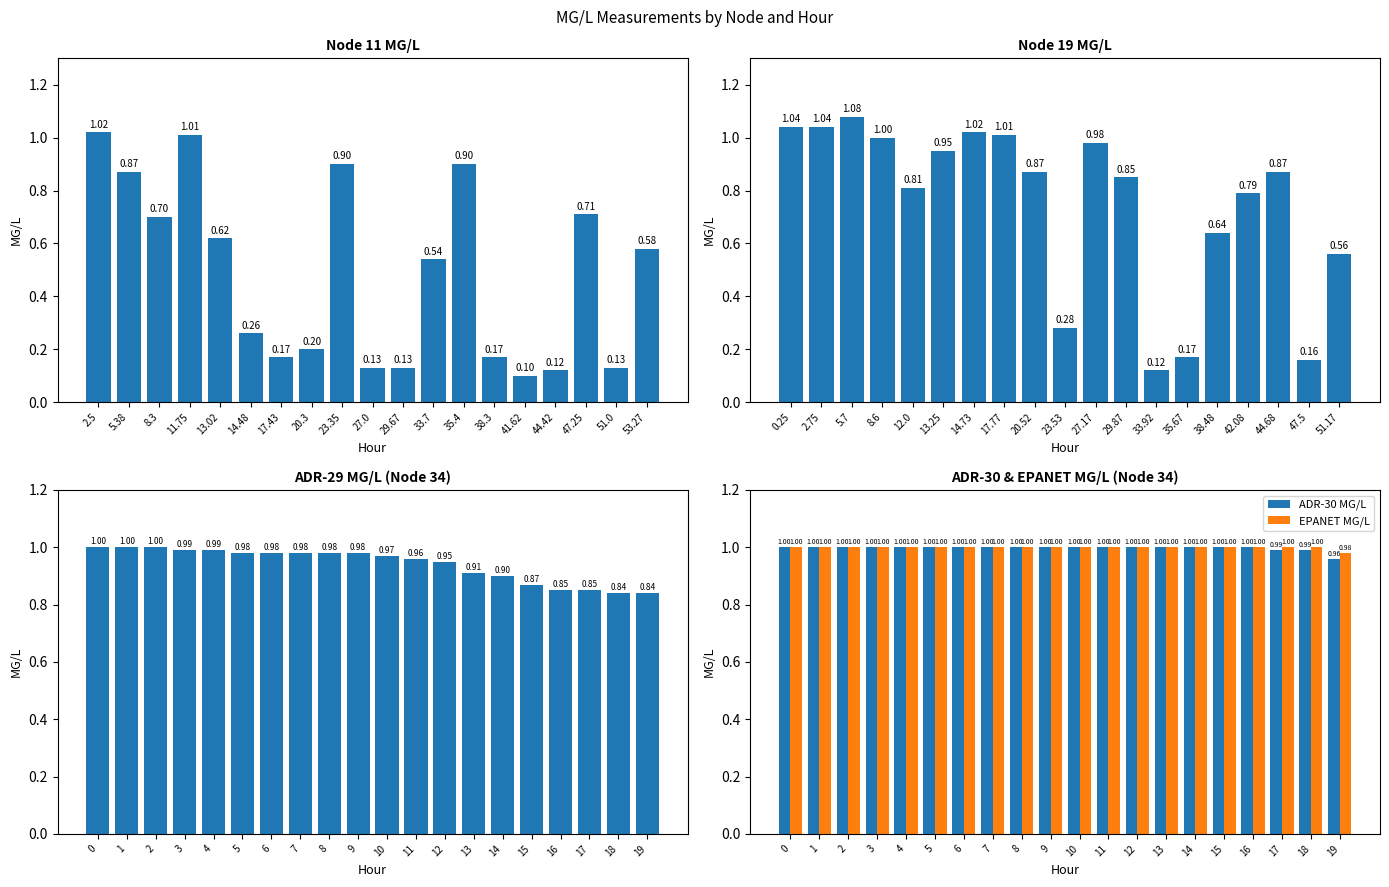

Read the EPANET MG/L value at 18.

1.0